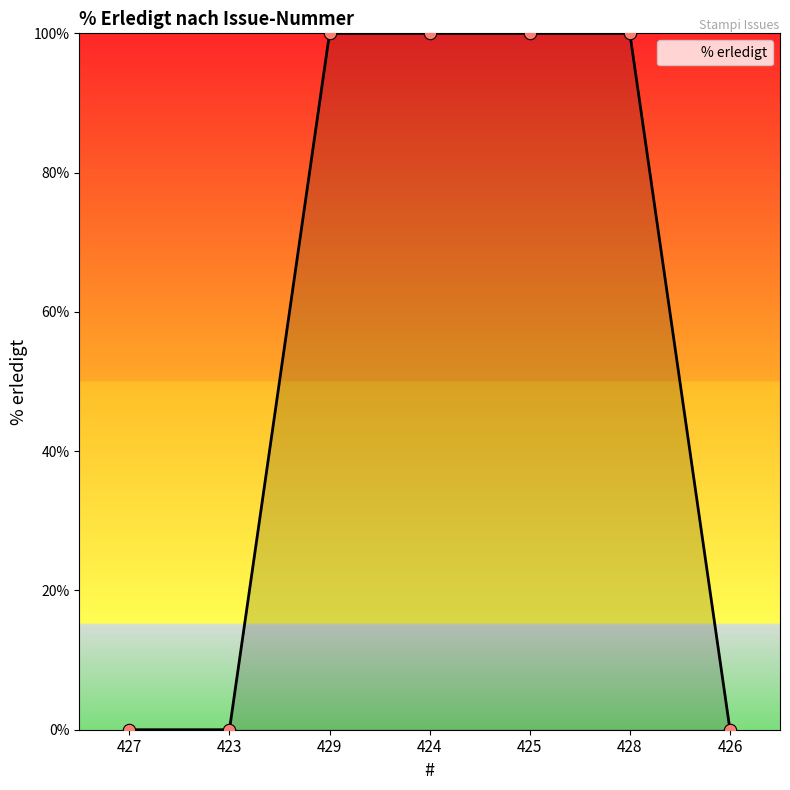

What is the ratio of the value at 429 to the value at 428?

1.0